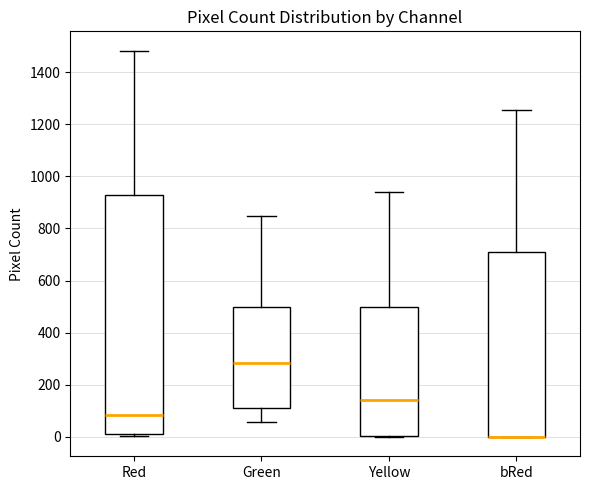

Reading left to right, transcribe this box plot: for each box, give where its median line is, the range the box spans, and where its two whiskers end, as read against the y-axis. The values are not printed on the chart, so give them approximately, as read against the axis.

Red: median 80, box 20 to 920, whiskers 0 to 1480
Green: median 280, box 120 to 500, whiskers 60 to 840
Yellow: median 140, box 0 to 500, whiskers 0 to 940
bRed: median 0 (drawn on the box's lower edge), box 0 to 720, whiskers 0 to 1260